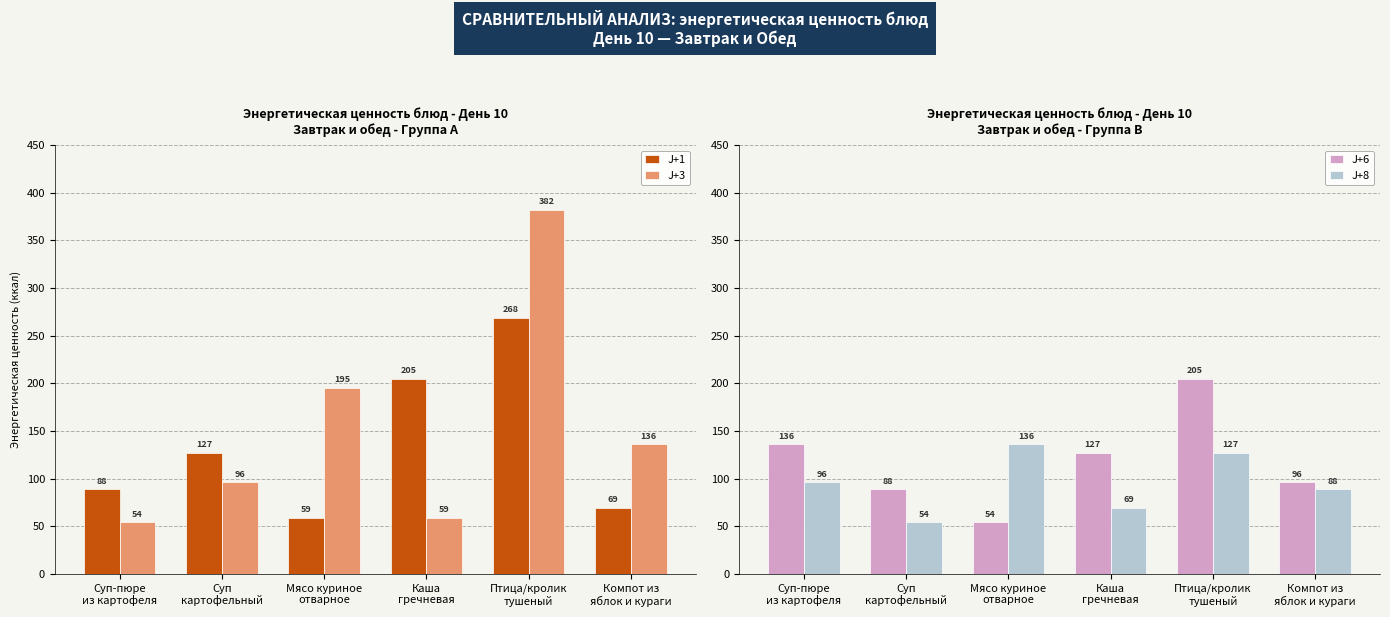

What is the sum of all J+3 values?

922.2